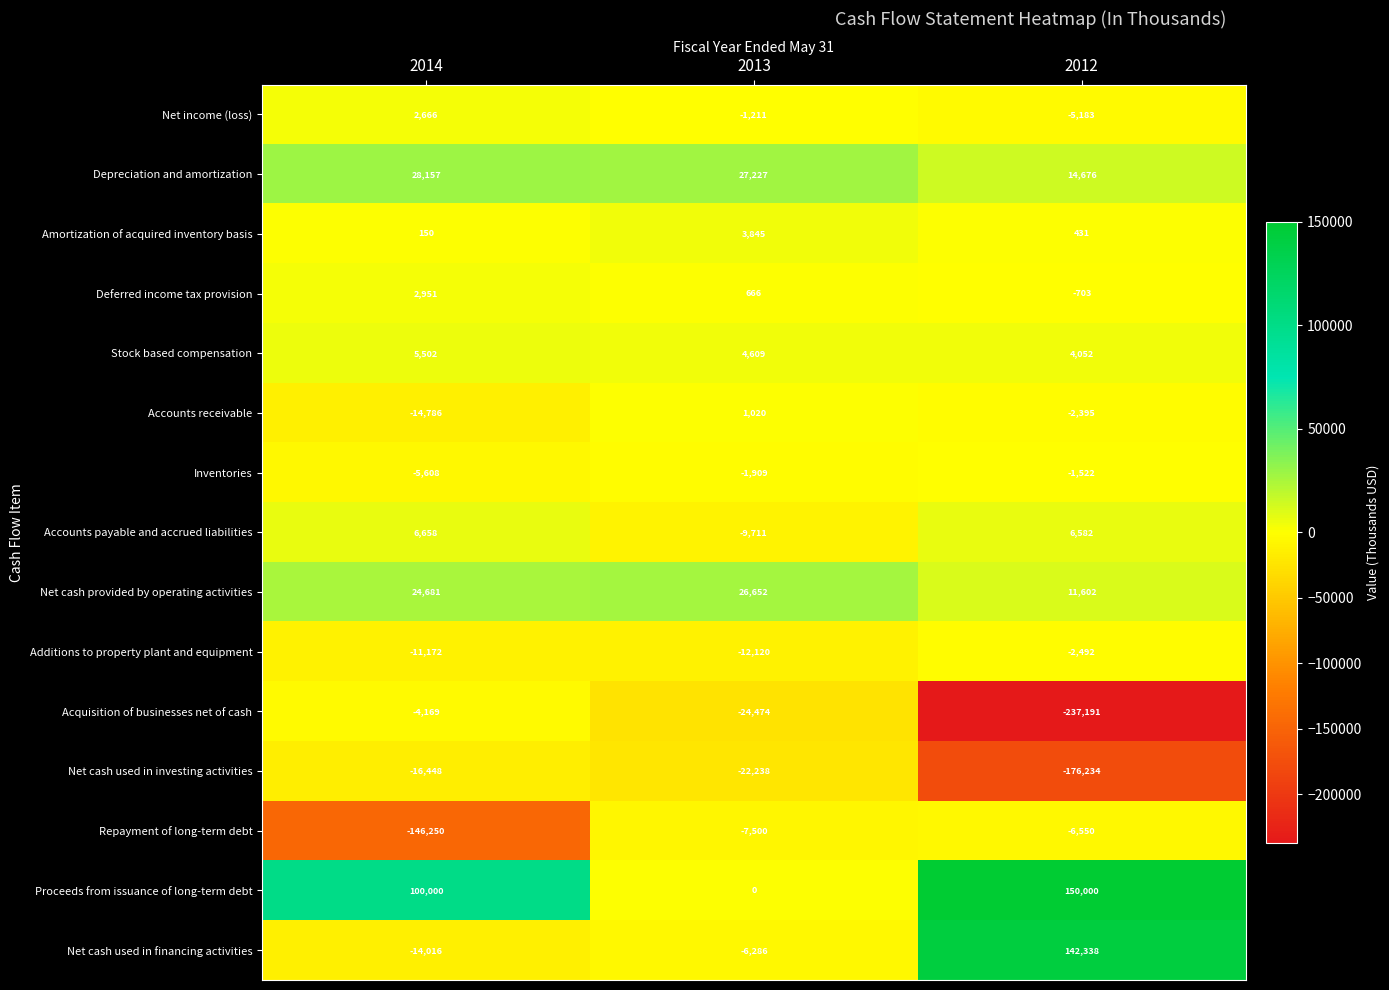

What is the minimum value for Net cash used in financing activities?

-14016